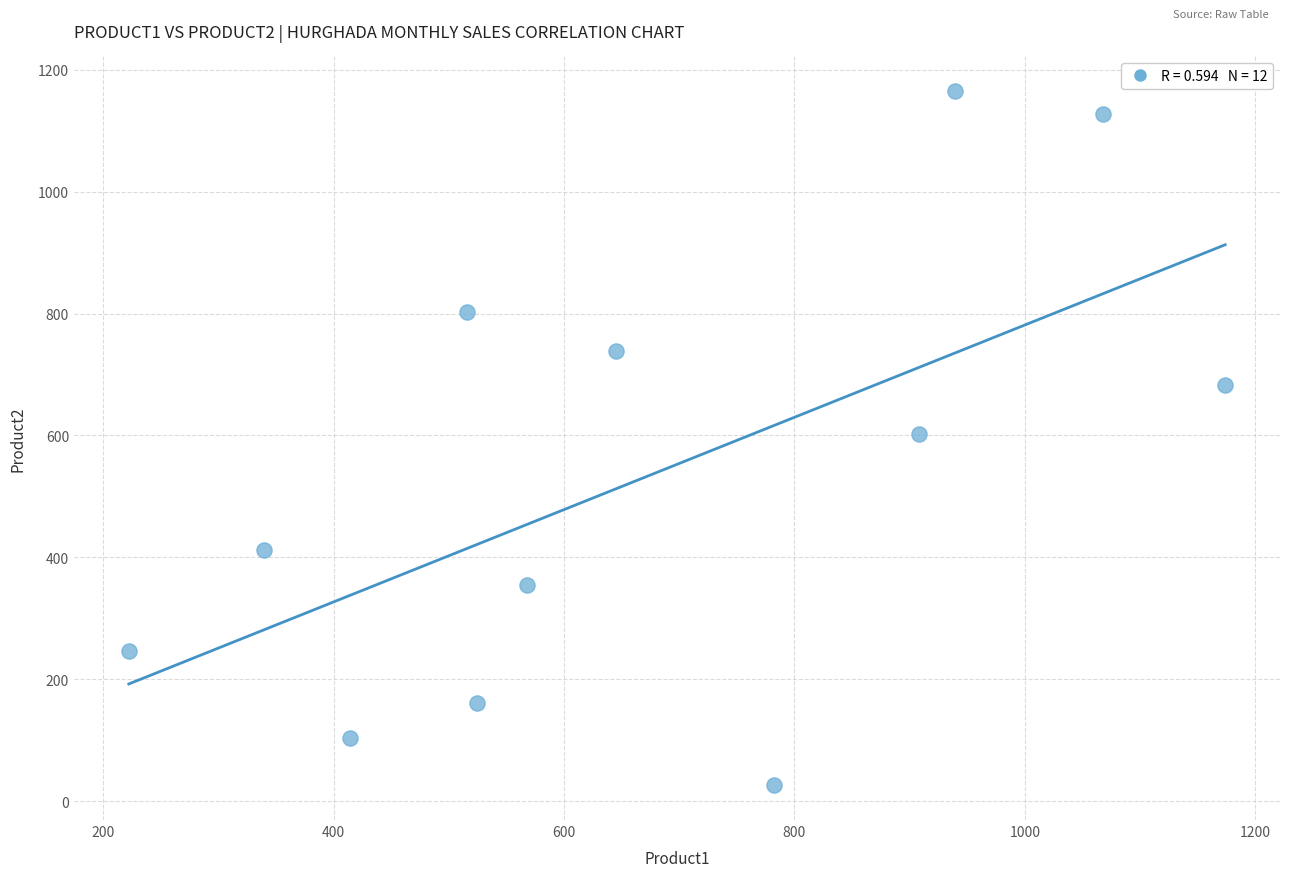

What is the average Y value?

535